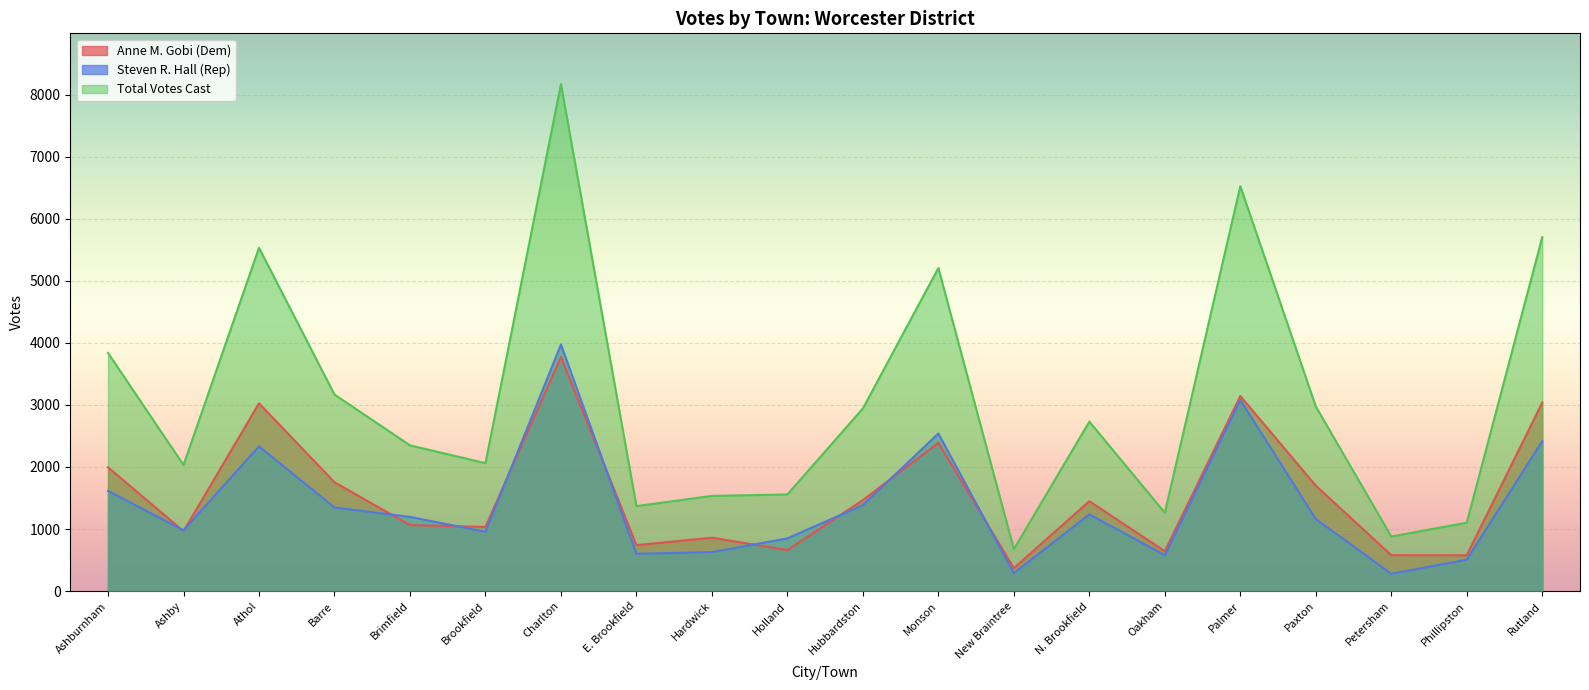

List the labels in order of Total Votes Cast value, largest first.

Charlton, Palmer, Rutland, Athol, Monson, Ashburnham, Barre, Paxton, Hubbardston, N. Brookfield, Brimfield, Brookfield, Ashby, Holland, Hardwick, E. Brookfield, Oakham, Phillipston, Petersham, New Braintree